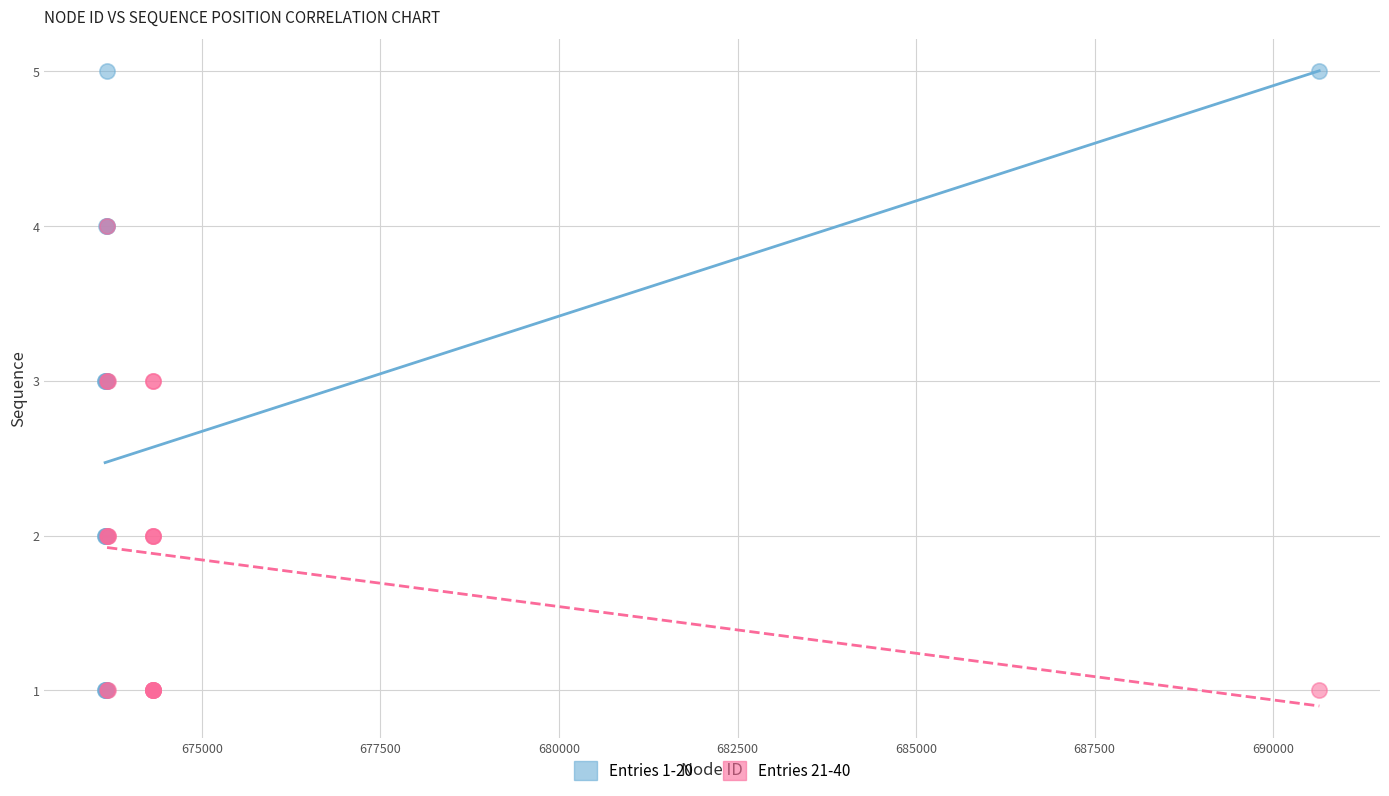

Which series has the widest spread of Y values?

Entries 1-20